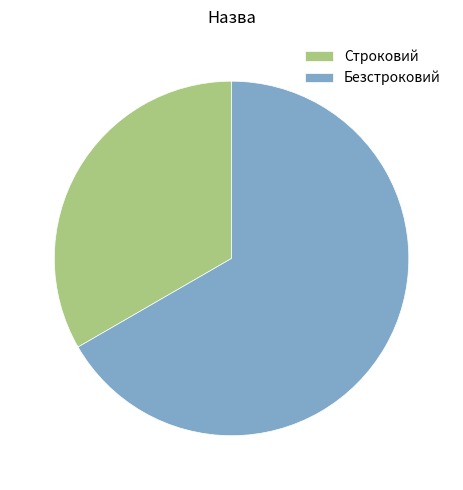

Approximately how many times larger is the value at Строковий compared to Безстроковий?

0.5